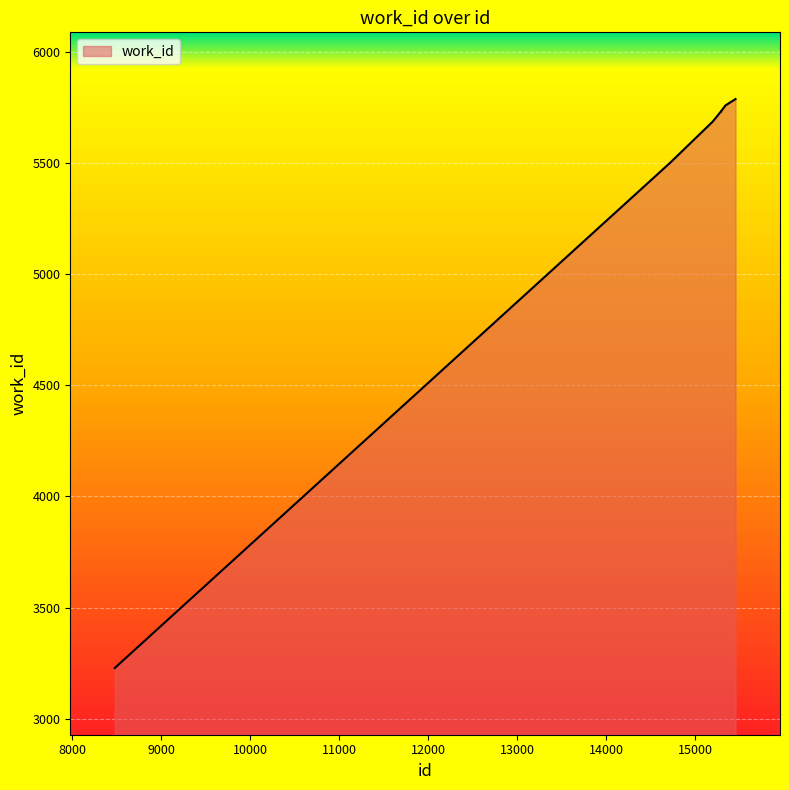

What is the minimum value shown in the chart?

3228